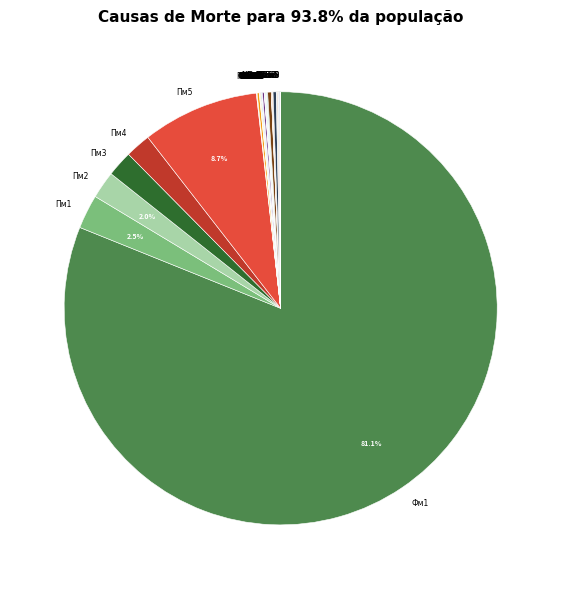

Which category has the biggest portion of the pie?

Фм1